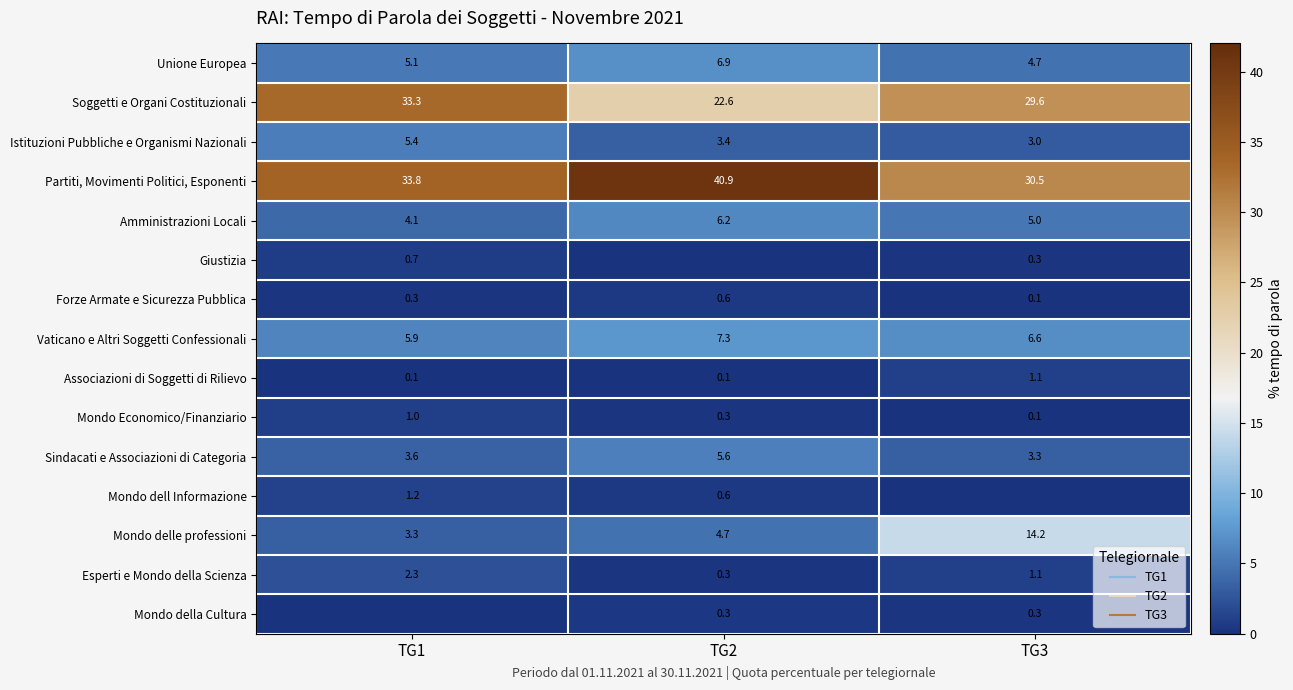

What is the difference between the maximum and minimum values in the Partiti, Movimenti Politici, Esponenti series?

10.4